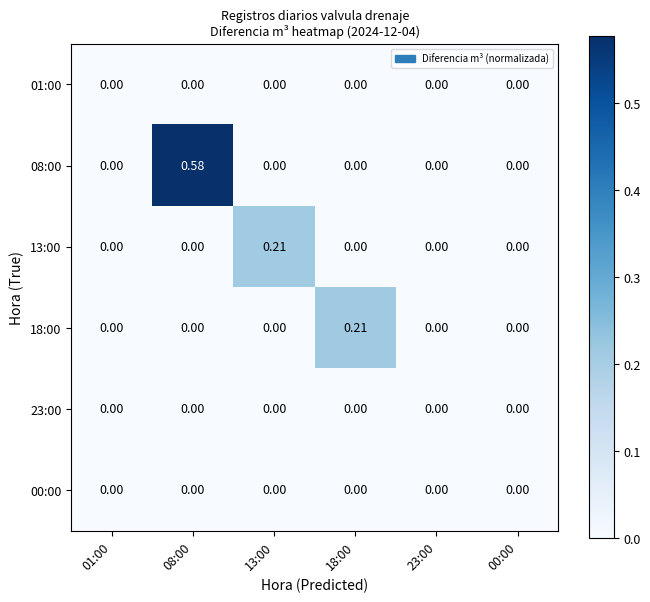

Between 08:00 and 13:00, which series saw the biggest shift?

08:00